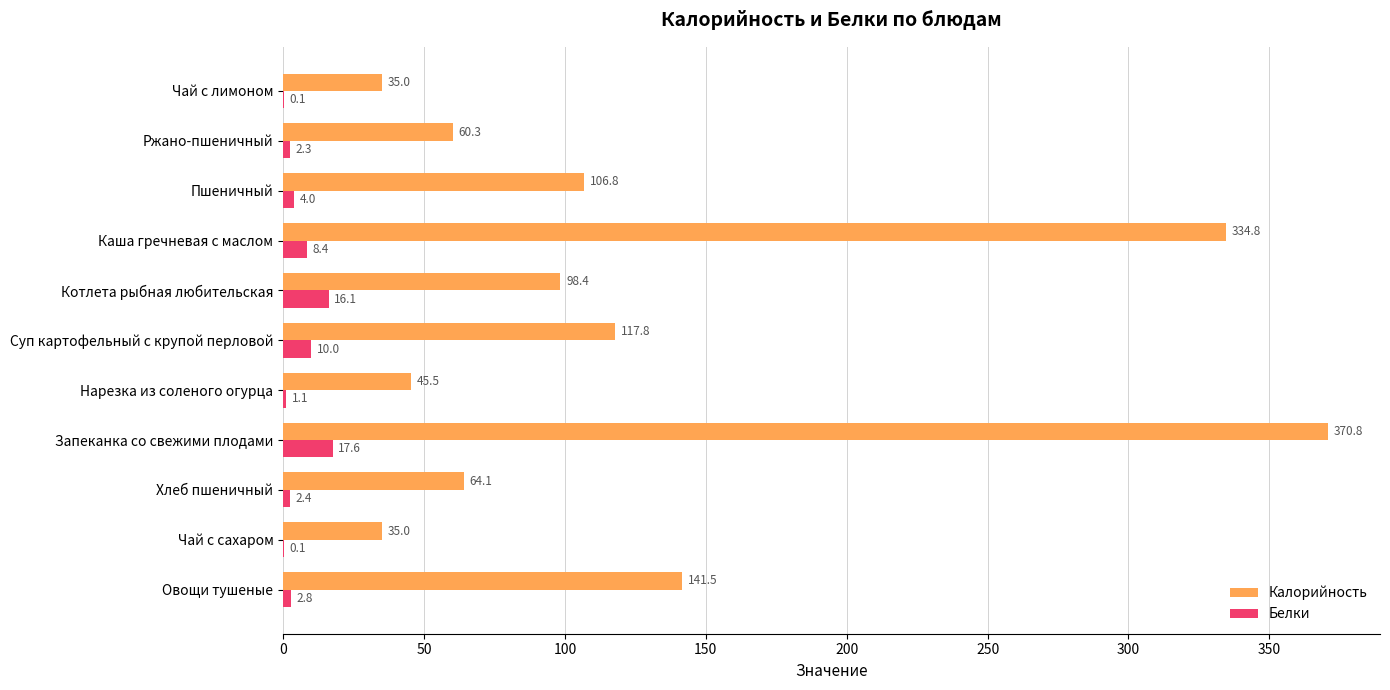

What is the total value across all series at Чай с сахаром?

35.1